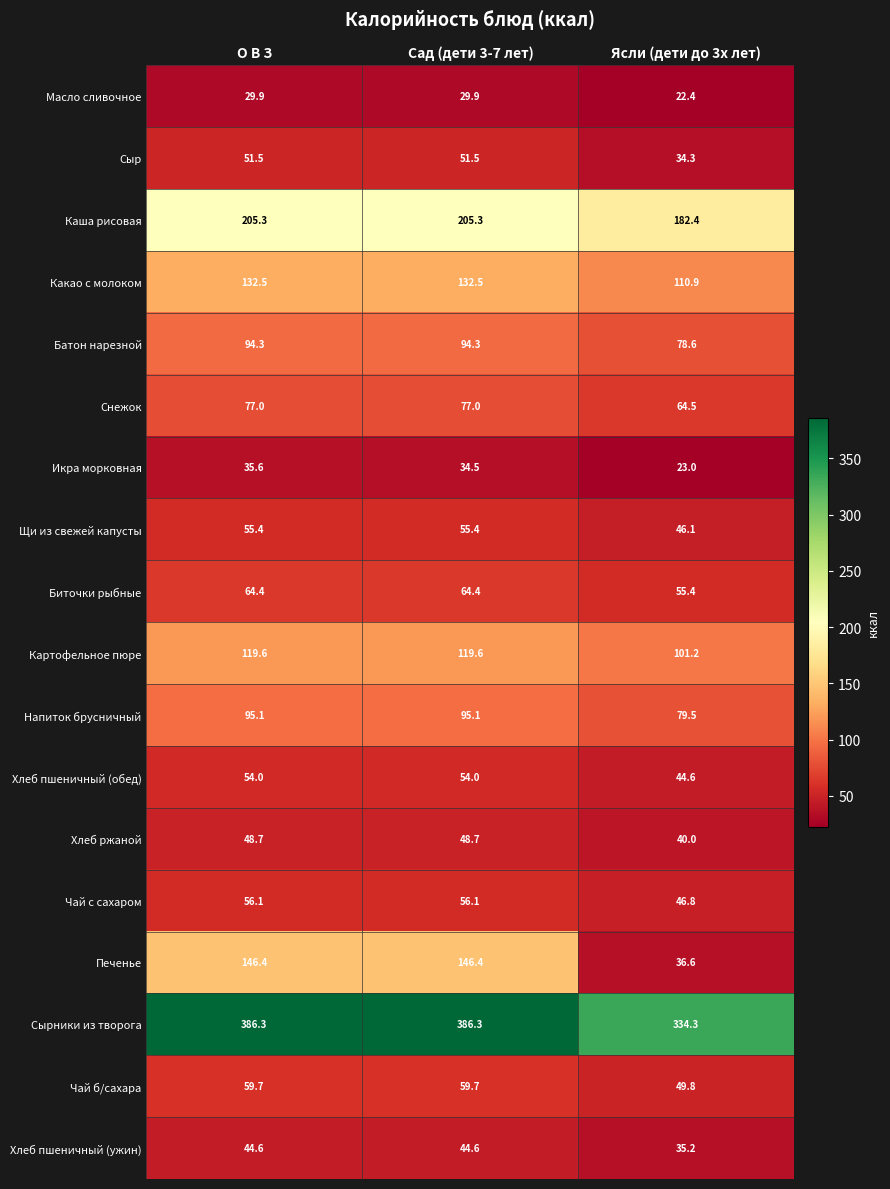

Between О В З and Сад (дети 3-7 лет), which series saw the biggest shift?

Икра морковная